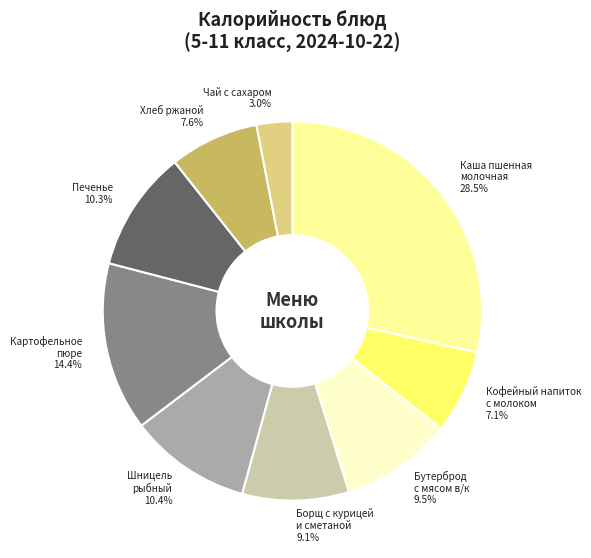

The Хлеб ржаной slice represents 8% of the pie. True or false?

True